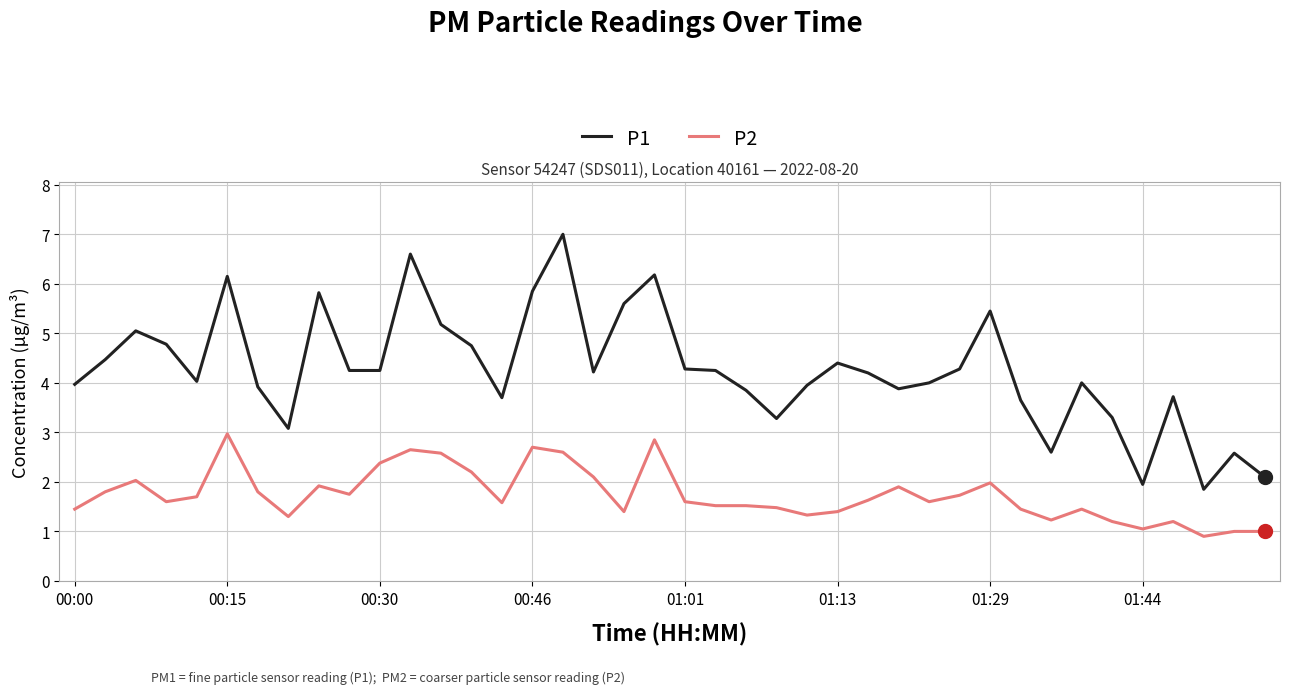

How many distinct data groups are displayed?

2